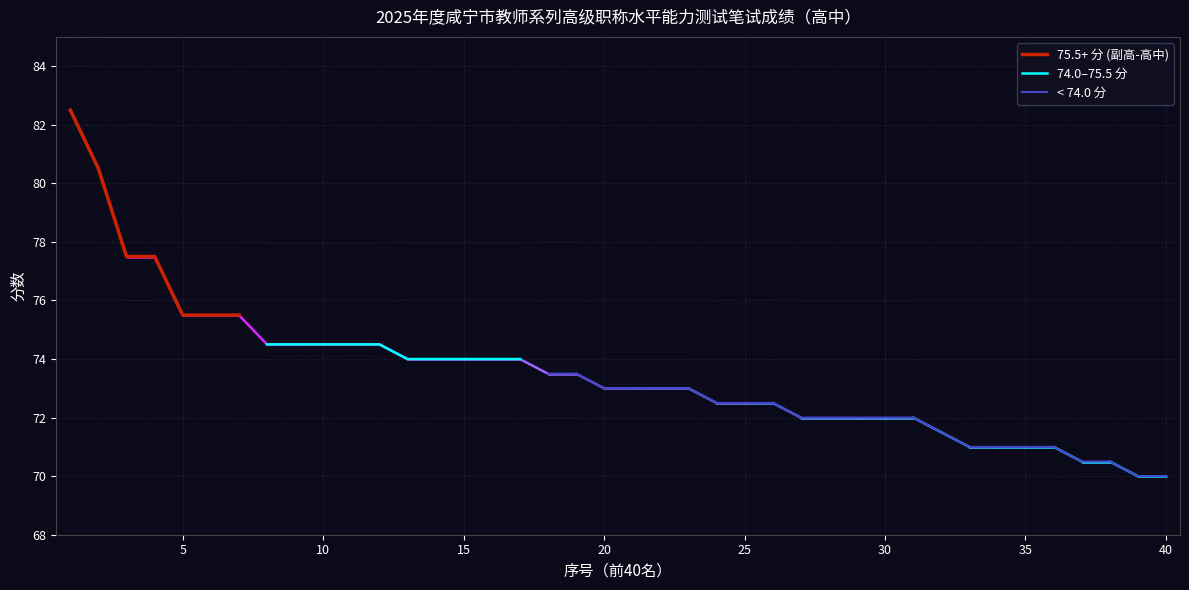

What is the maximum value for 75.5+ 分 (副高-高中)?

82.5